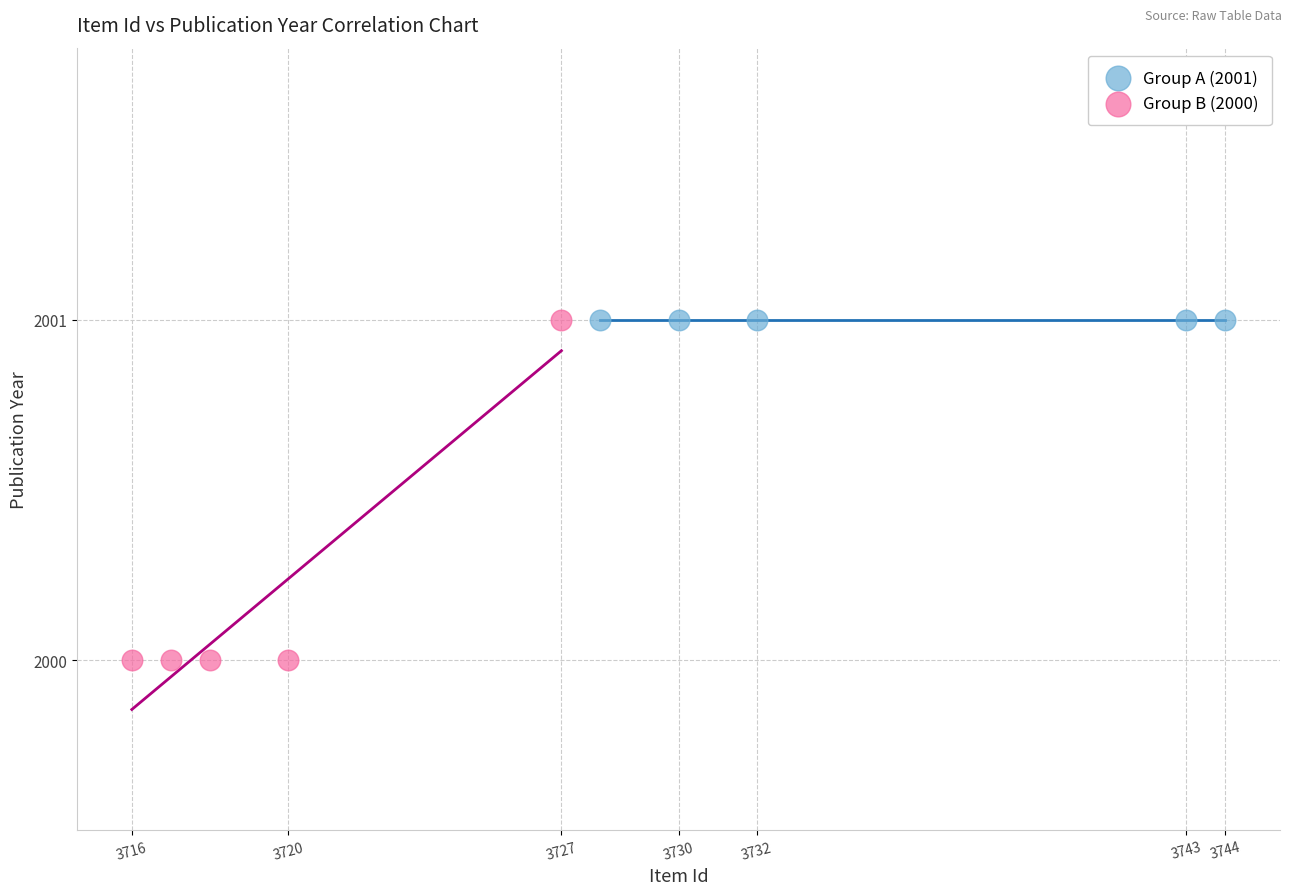

Which series reaches the minimum Y coordinate?

Group B (2000)